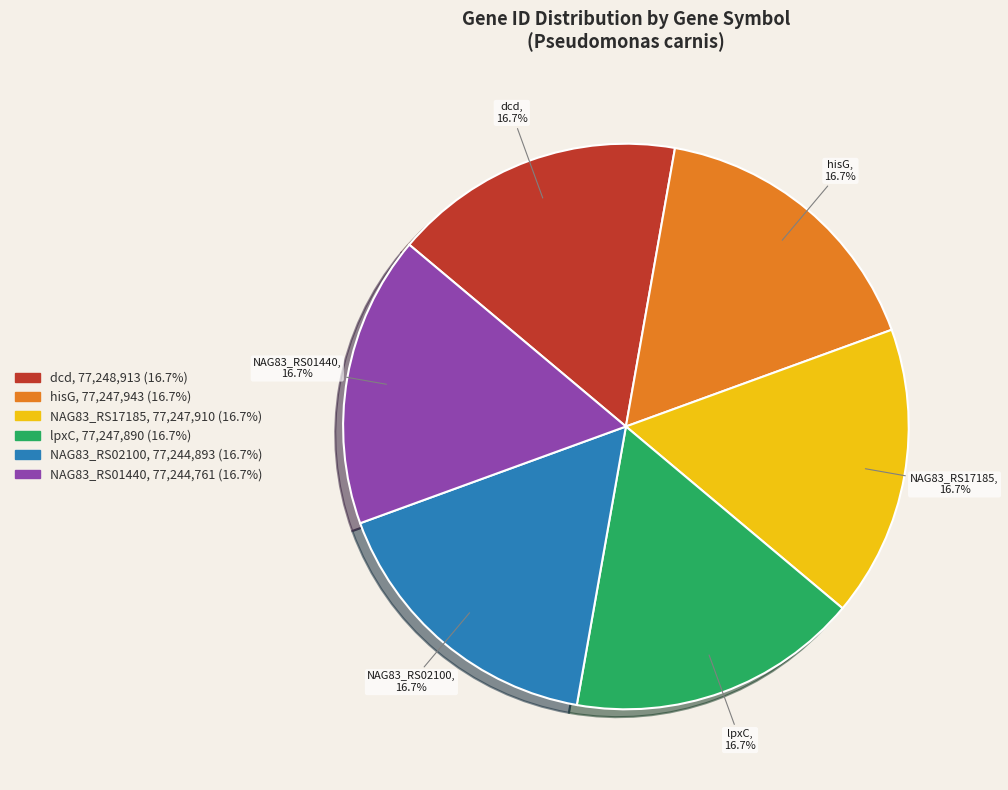

What is the ratio of the value at NAG83_RS17185 to the value at lpxC?

1.0